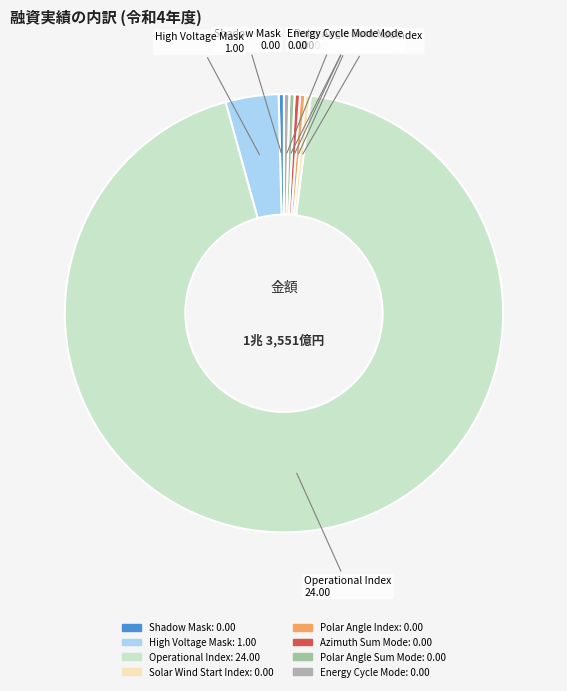

Does Energy Cycle Mode represent more than half of the total?

No